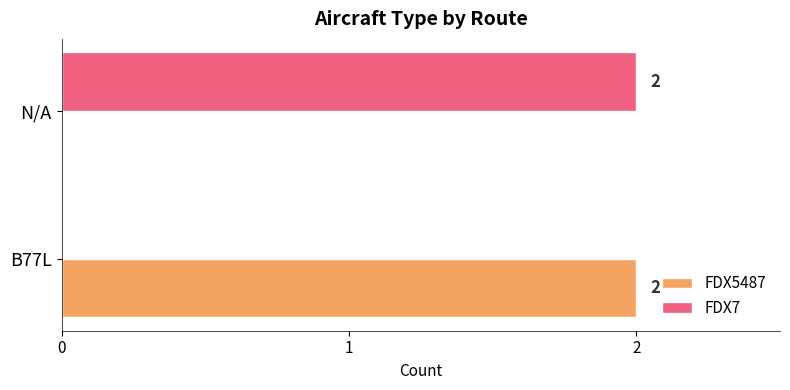

Which category has the highest value in the FDX5487 series?

B77L